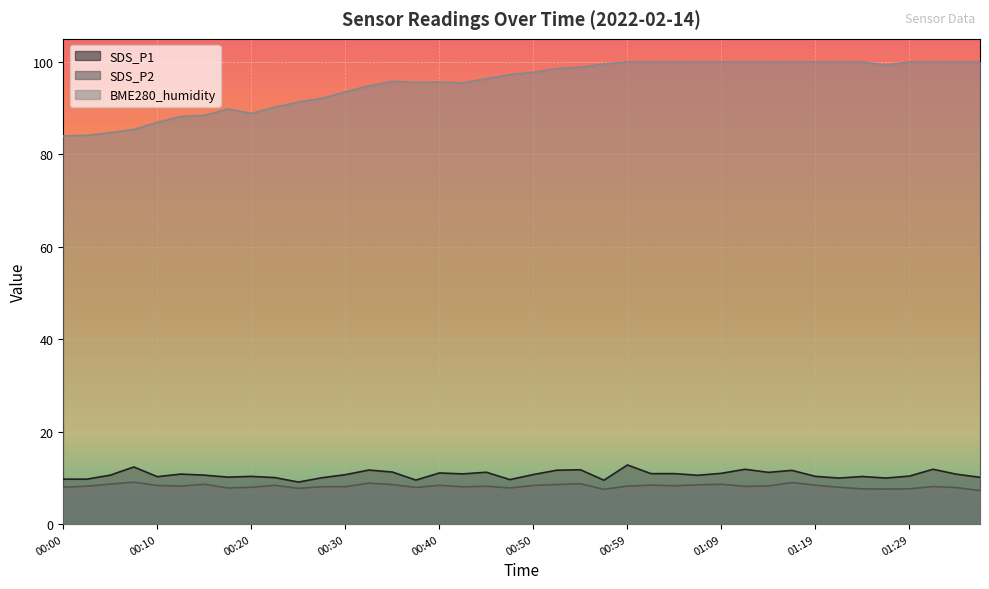

Which category has the lowest value in the BME280_humidity series?

00:00